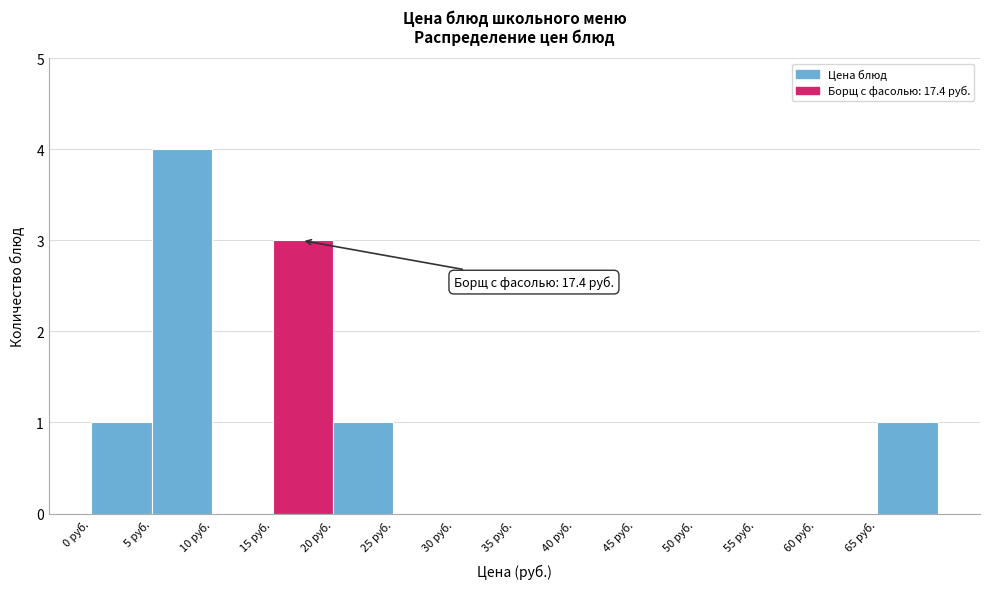

Which range on the x-axis has the tallest bar?

5 to 10